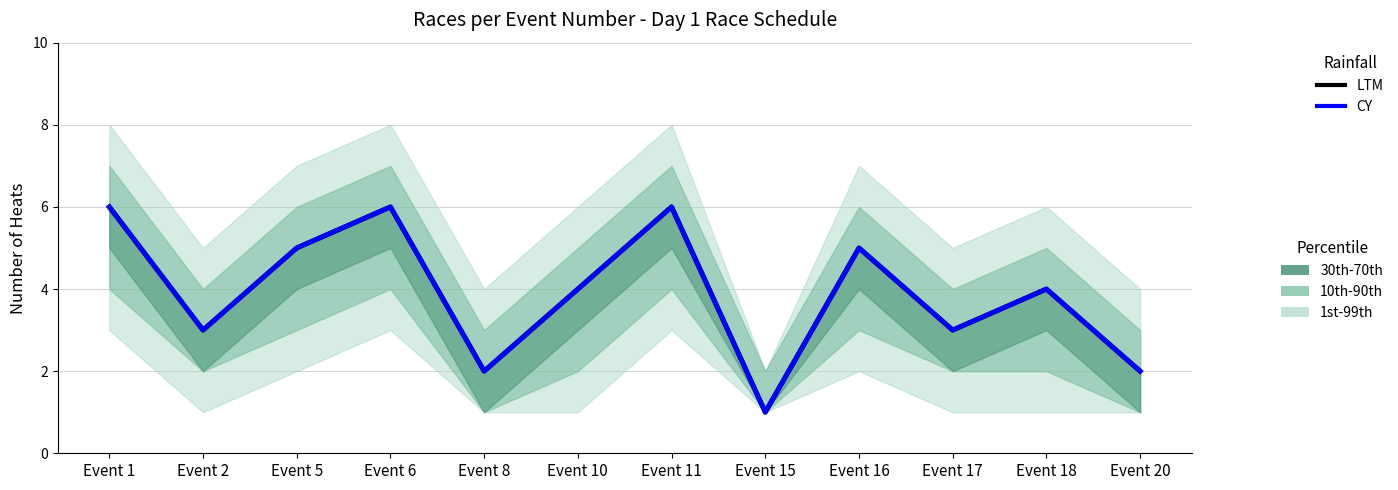

Is it true that CY equals 3 at Event 17?

True